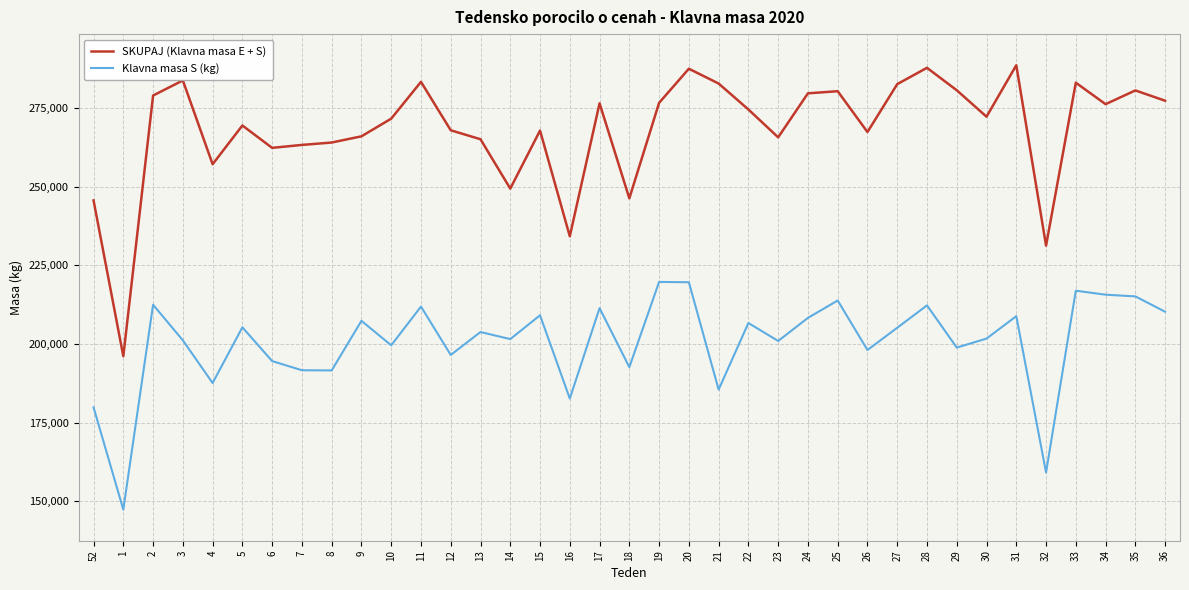

What is the highest value of the Klavna masa S (kg) series?

219758